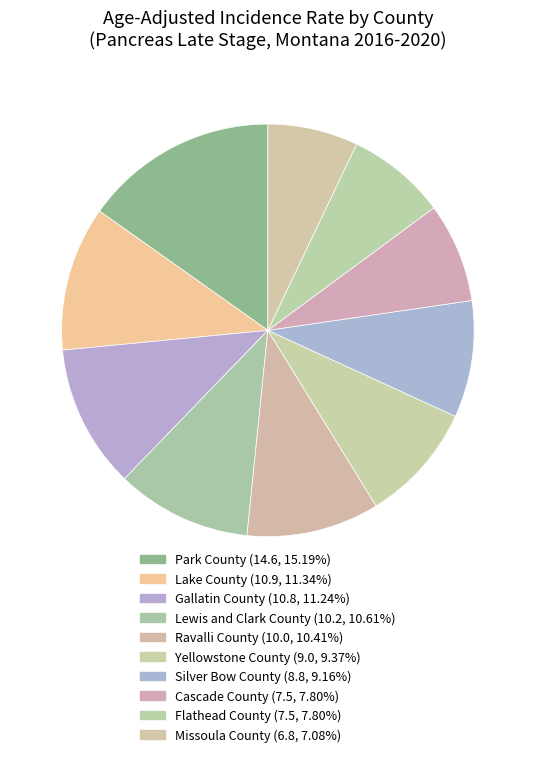

How many segments does this pie chart have?

10